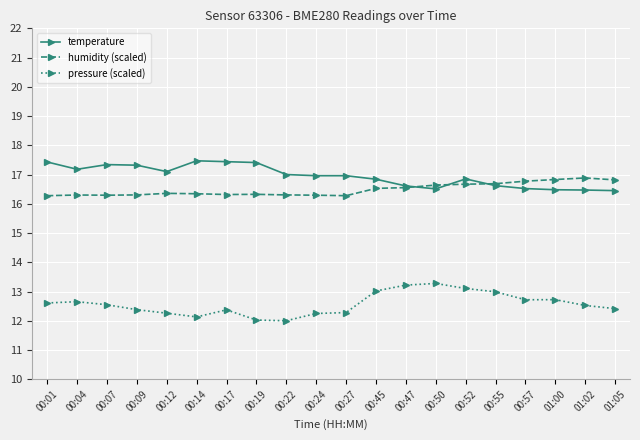

How many lines are shown in the chart?

3